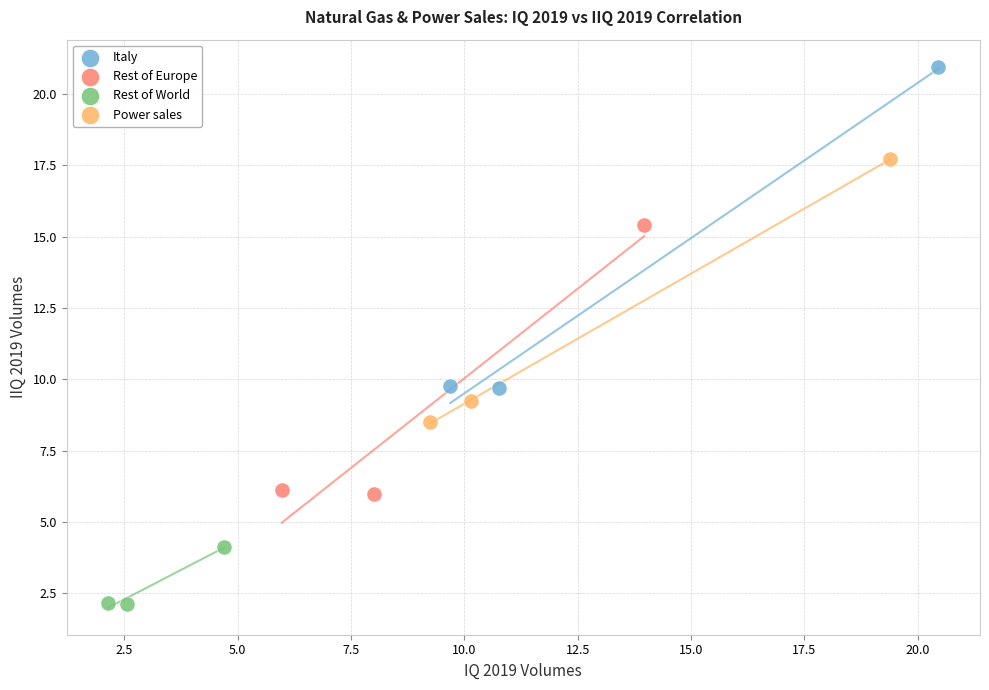

Which series reaches the maximum Y coordinate?

Italy